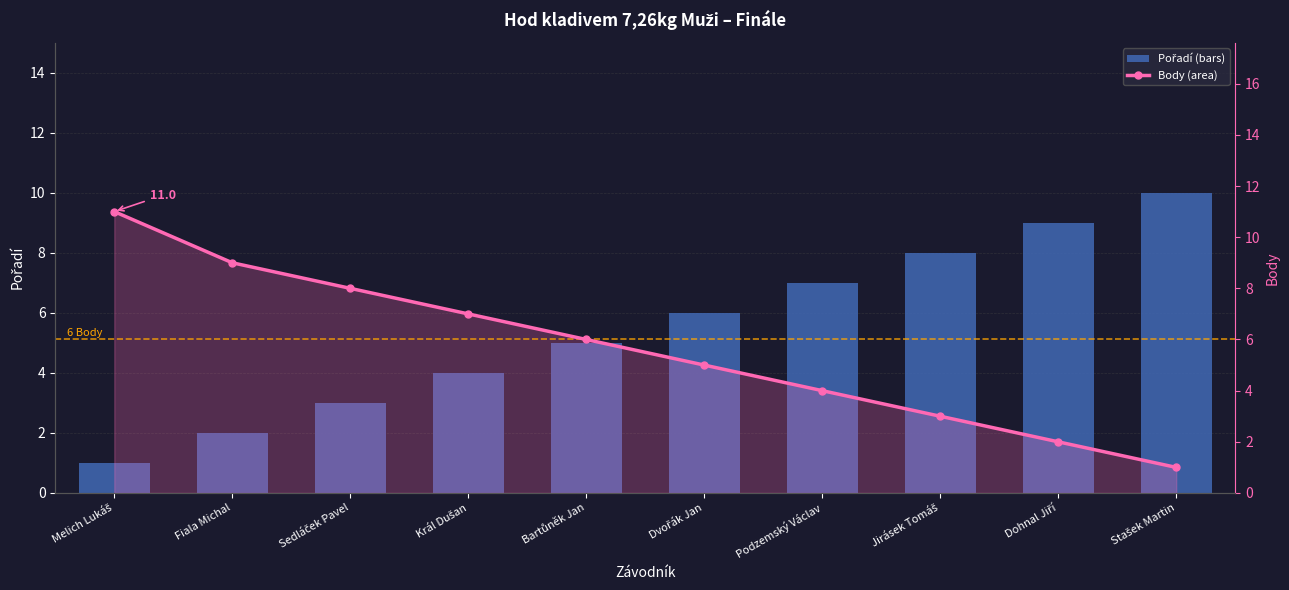

Where does the Pořadí series first go above 6?

Podzemský Václav